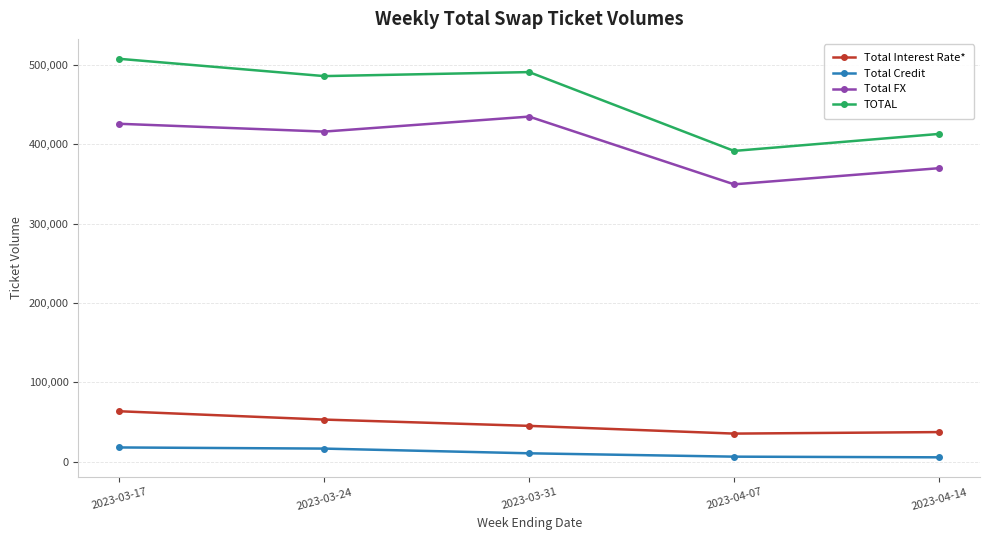

How many data points in Total Credit are less than 10748?

2